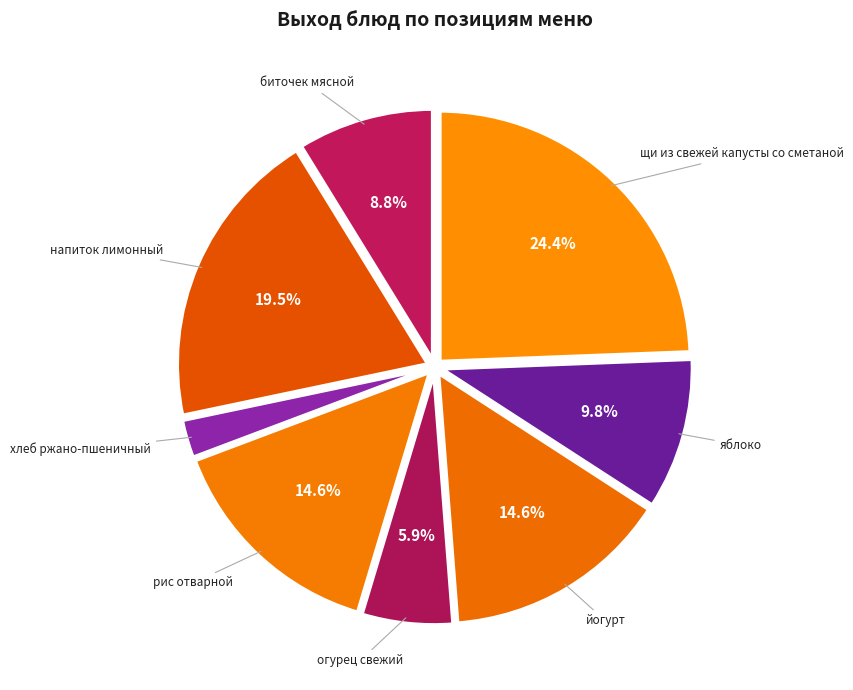

Count the number of slices in the pie.

8